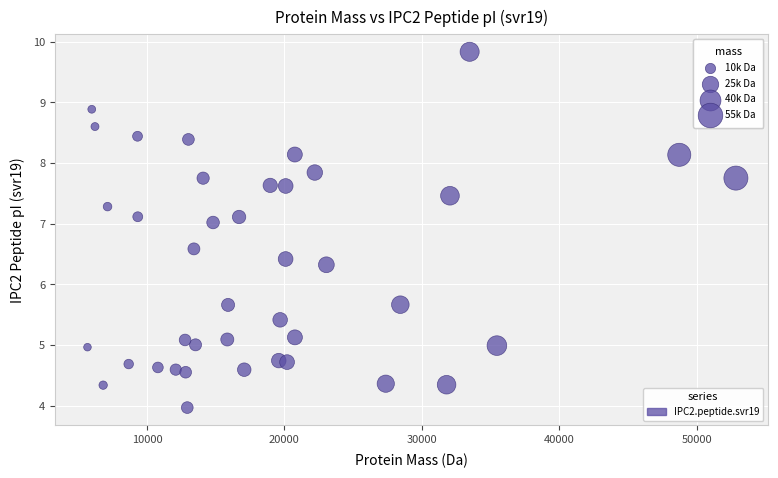

What is the range of Y values (max minus min)?

5.9